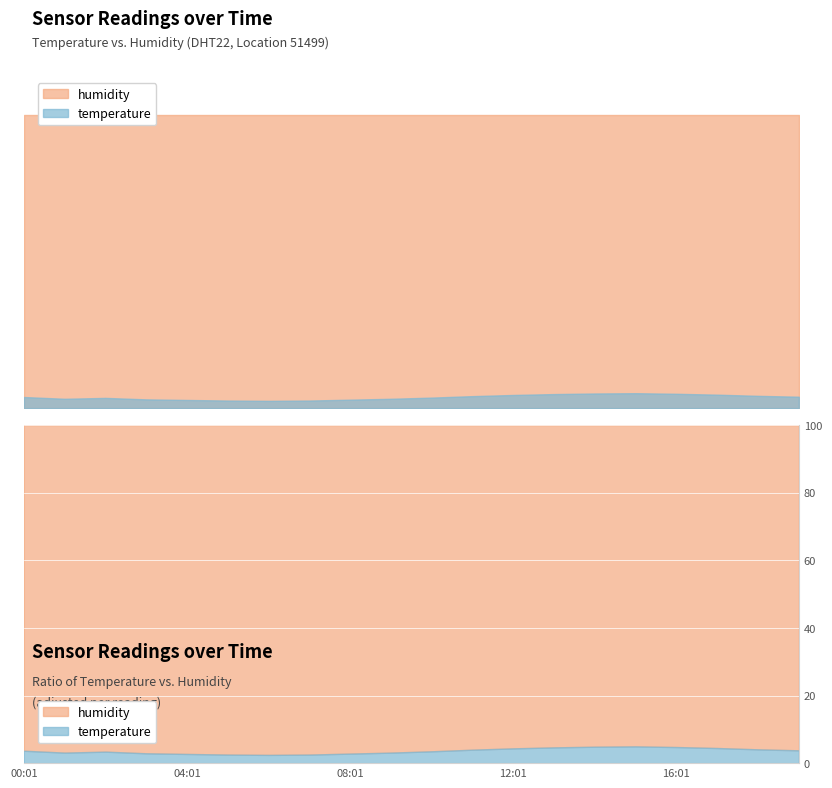

True or false: temperature and humidity intersect in this chart.

False